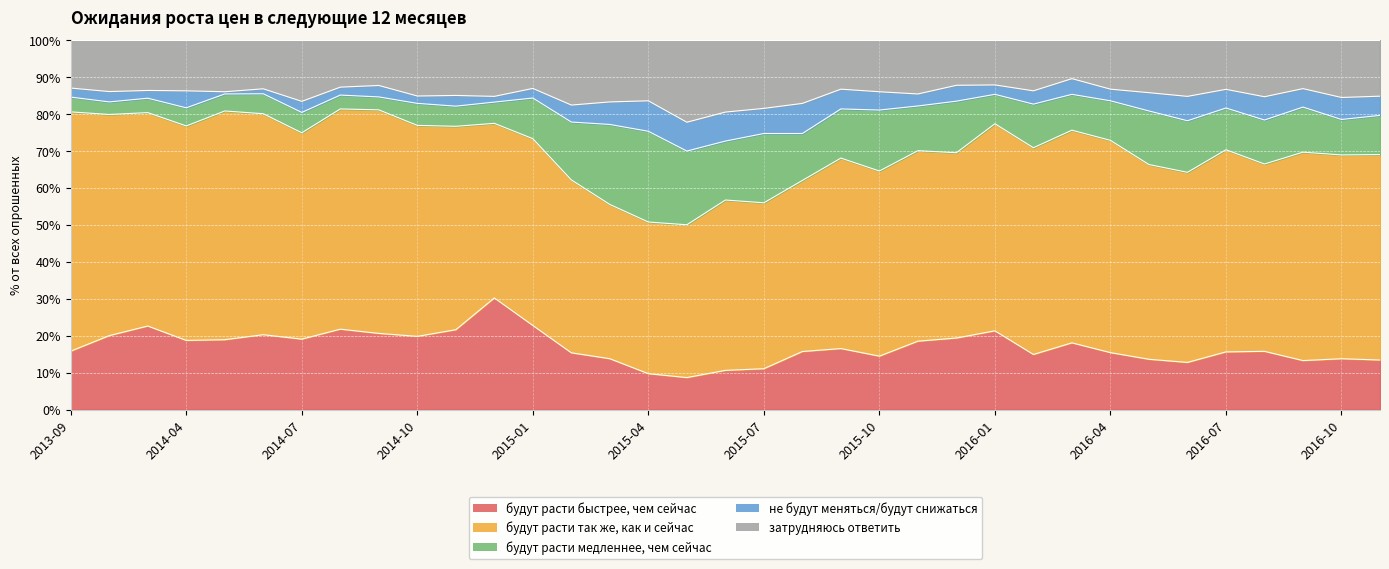

True or false: затрудняюсь ответить has a value of 8.1 at 2015-07.

False